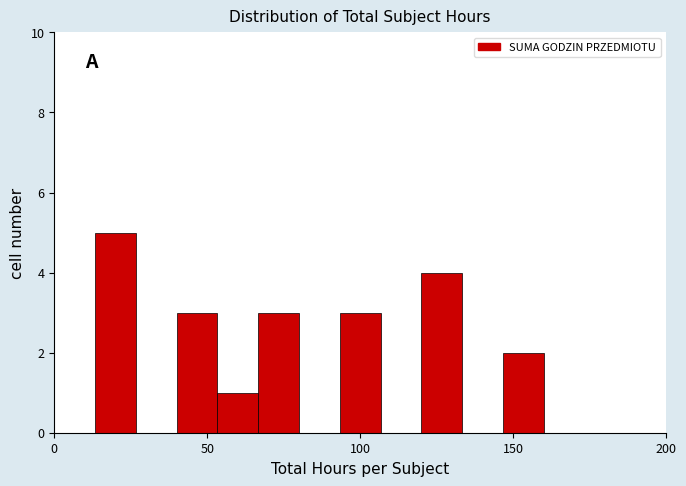

Around what value on the x-axis is the tallest bar? Give the approximate position of its centre, as read against the axis.

20